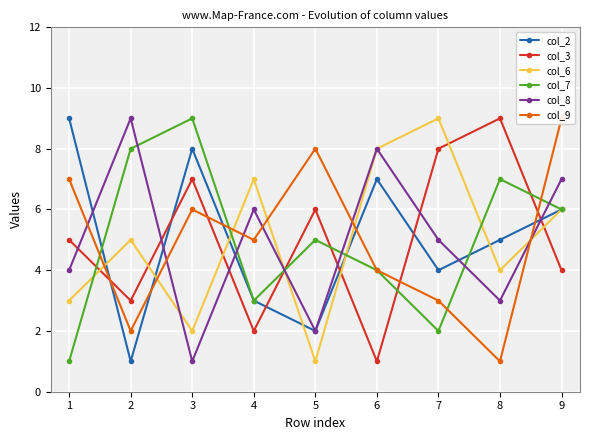

Is this an area chart (filled region under the line)?

No